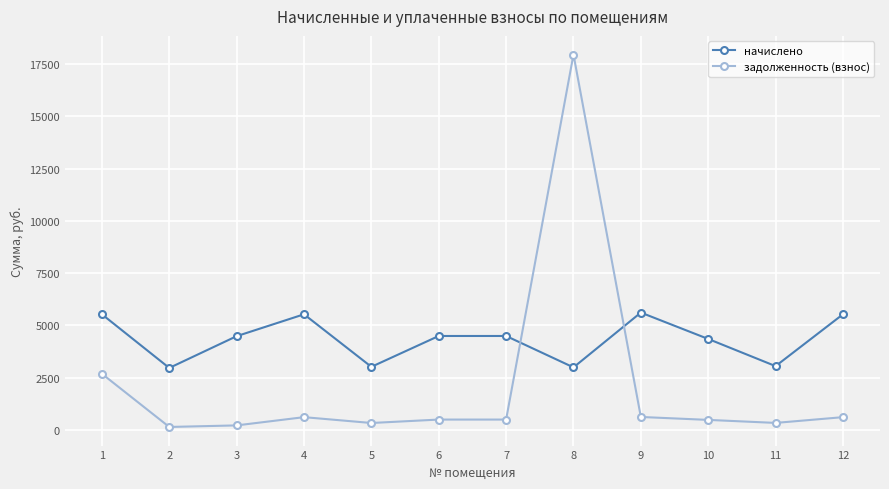

True or false: начислено has a value of 5531.4 at 1.

True